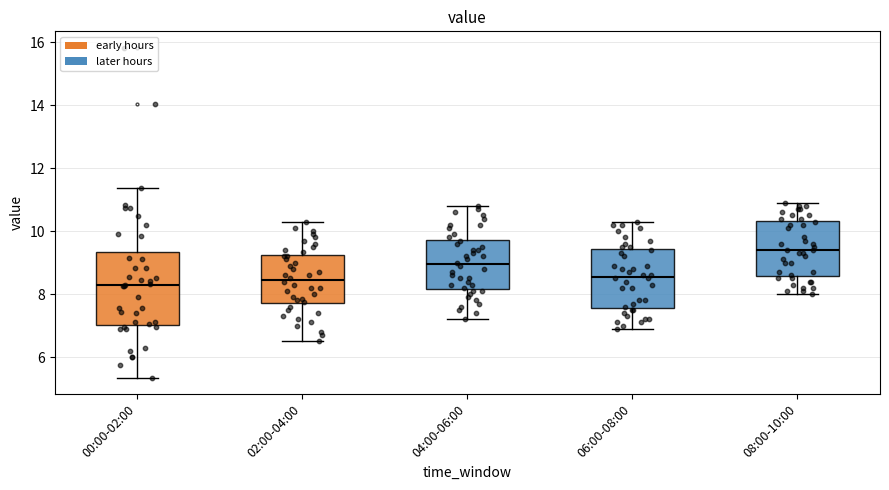

Where does the upper whisker of the box for 06:00-08:00 end on the y-axis? The values are not printed on the chart, so give them approximately, as read against the axis.

10.4